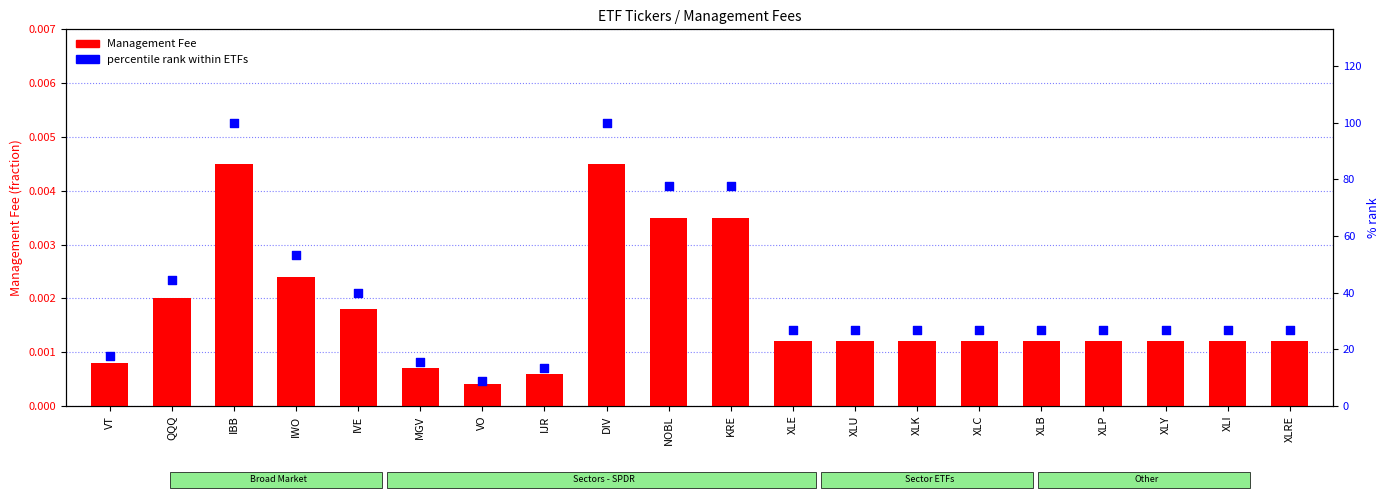

Which series has the widest spread of Y values?

percentile rank within ETFs